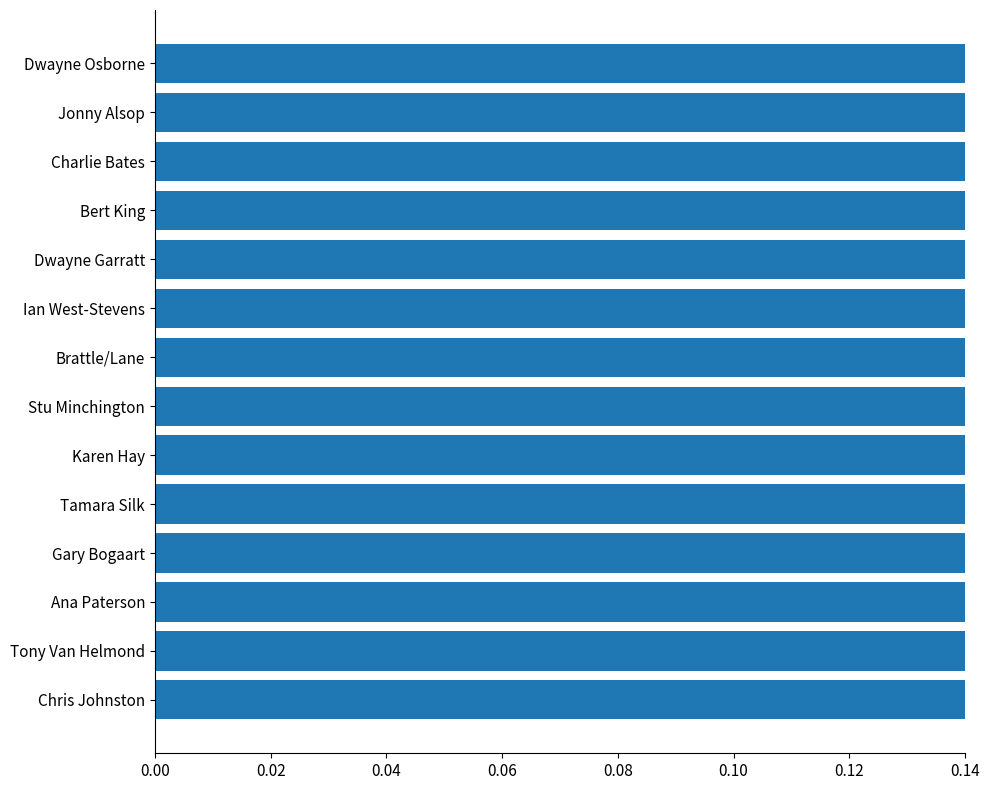

Are the bars grouped side by side (vs. stacked)?

No